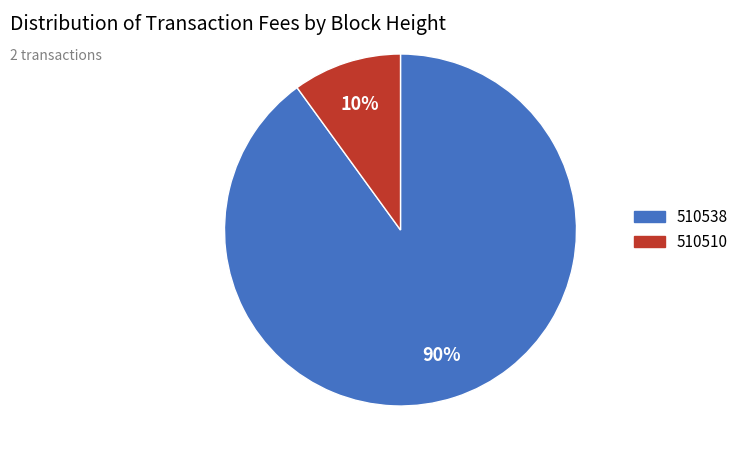

How many segments does this pie chart have?

2